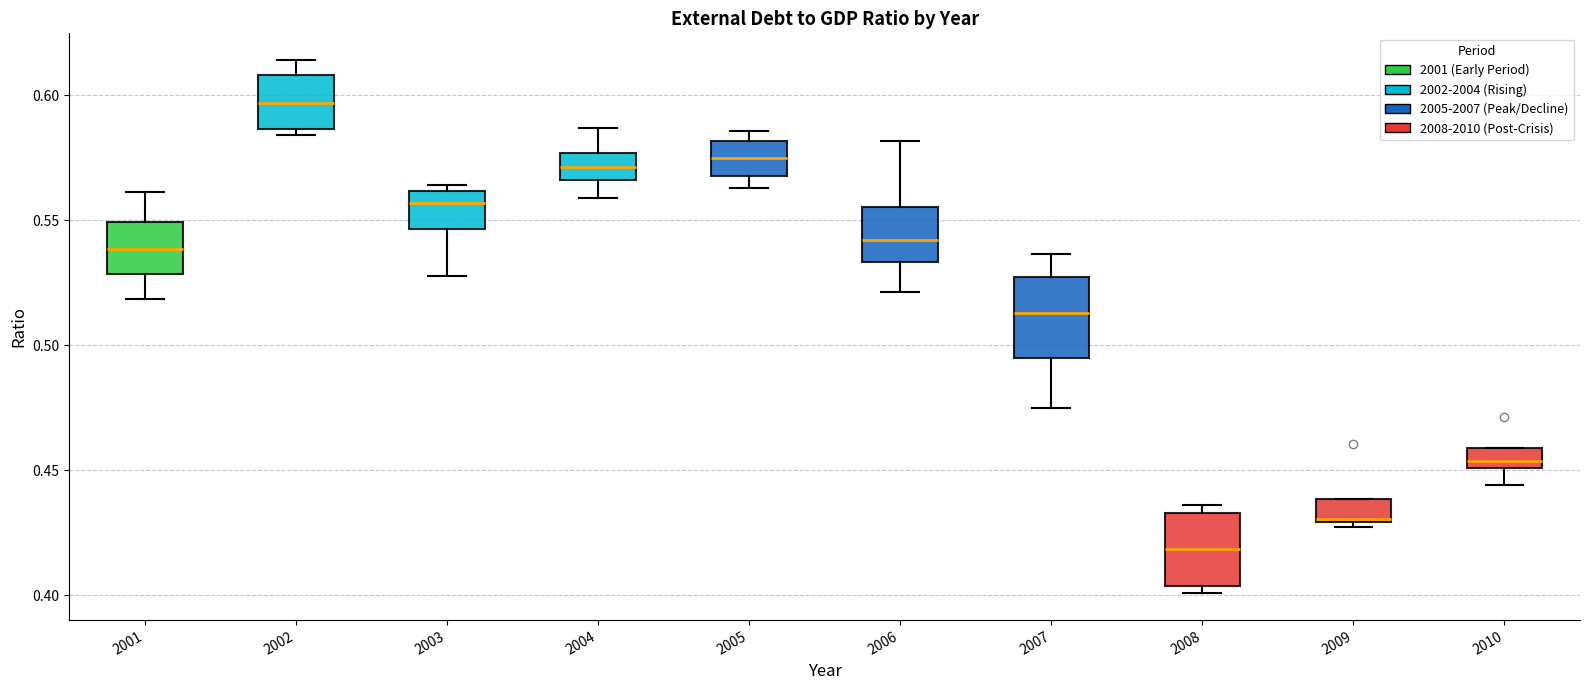

Which box's median line is the lowest?

2008